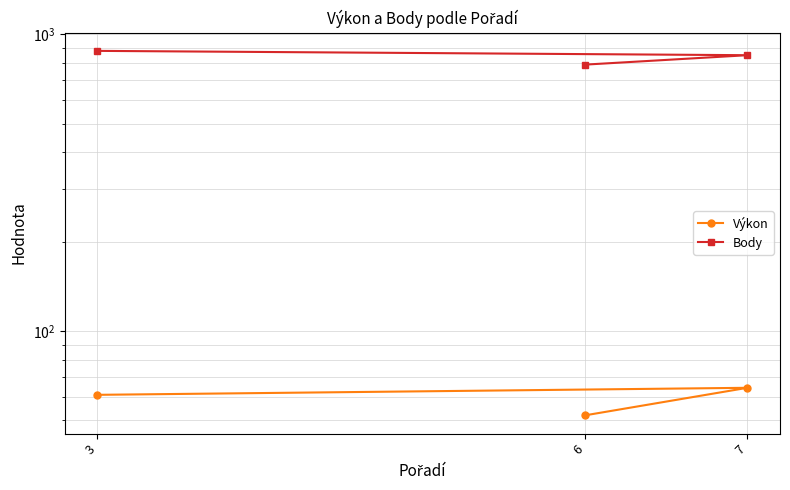

Is it true that Body equals 790.0 at 6?

True